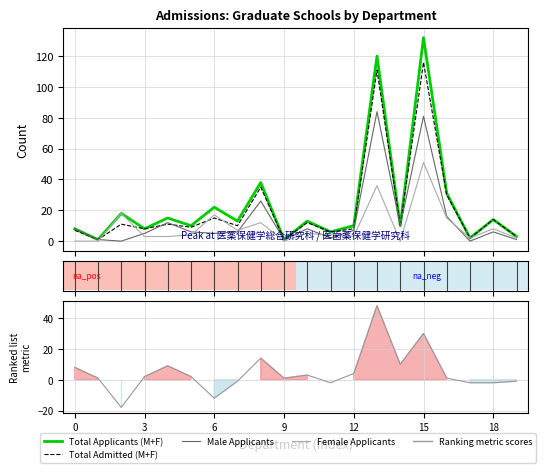

What is the approximate value of Total Applicants (M+F) at 6, to the nearest 10?

20